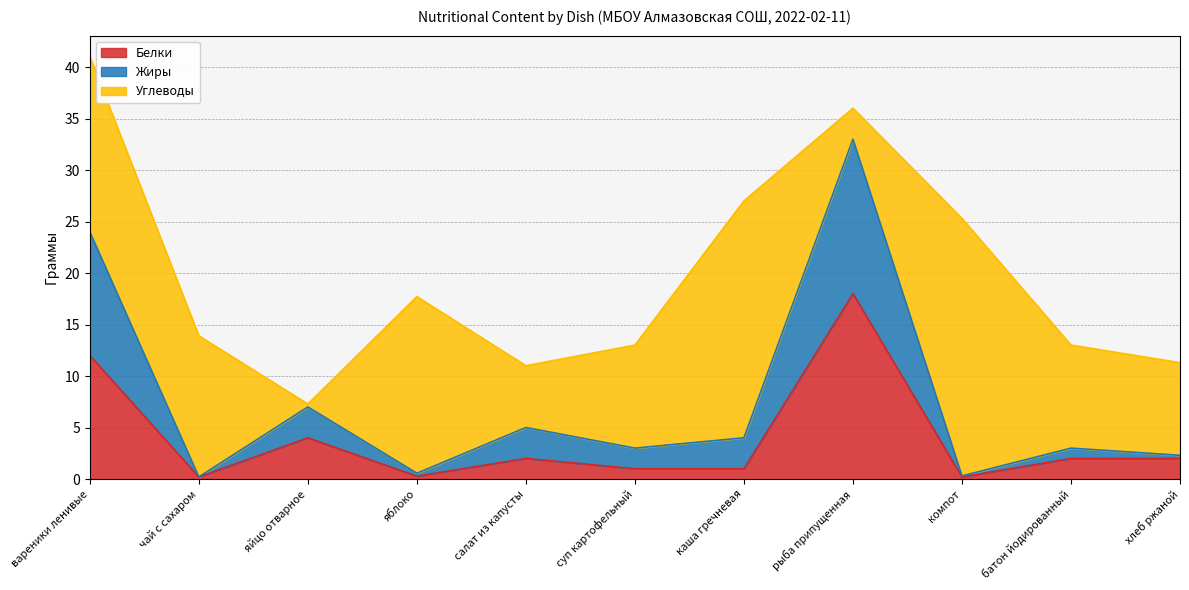

Is it true that Белки equals 0.3 at компот?

False